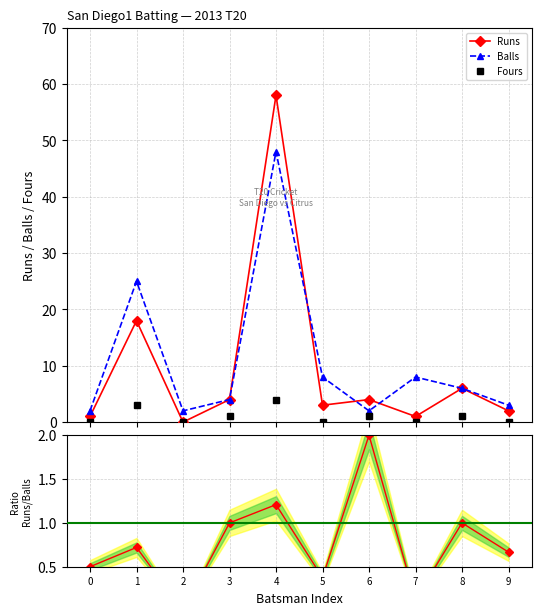

What is the sum of all Runs values?

97